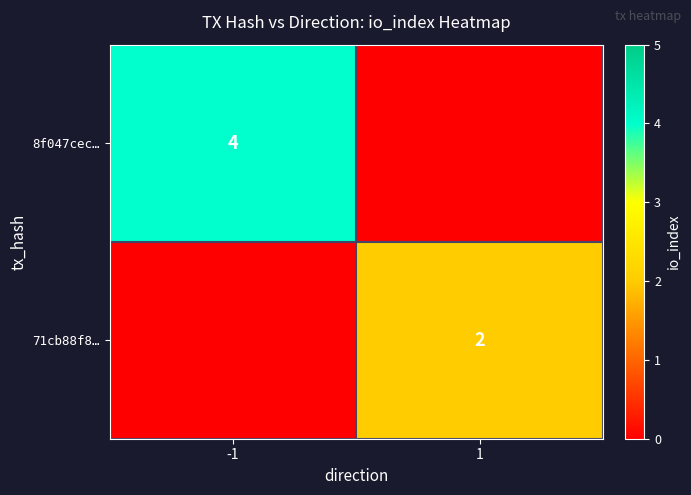

The 71cb88f8… series shows 3 at 1. True or false?

False